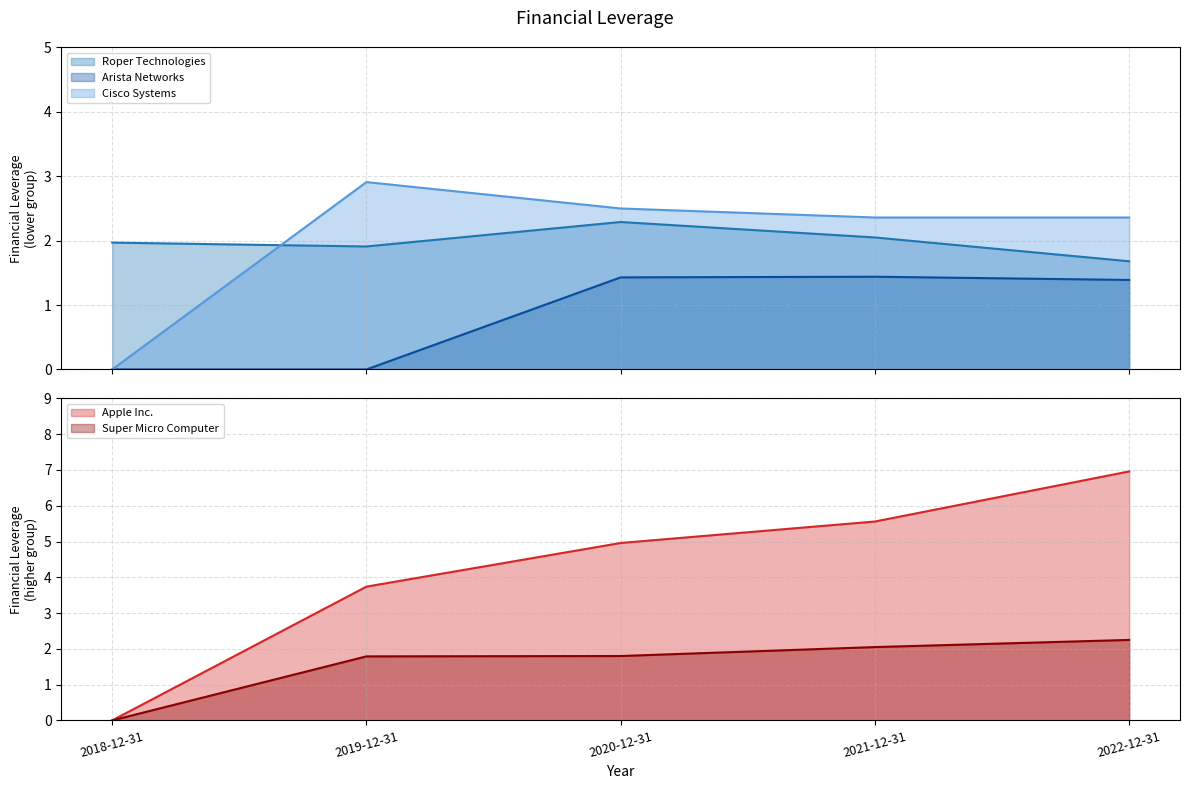

What are all the series names shown in the legend?

Roper Technologies, Apple Inc., Arista Networks, Cisco Systems, Super Micro Computer